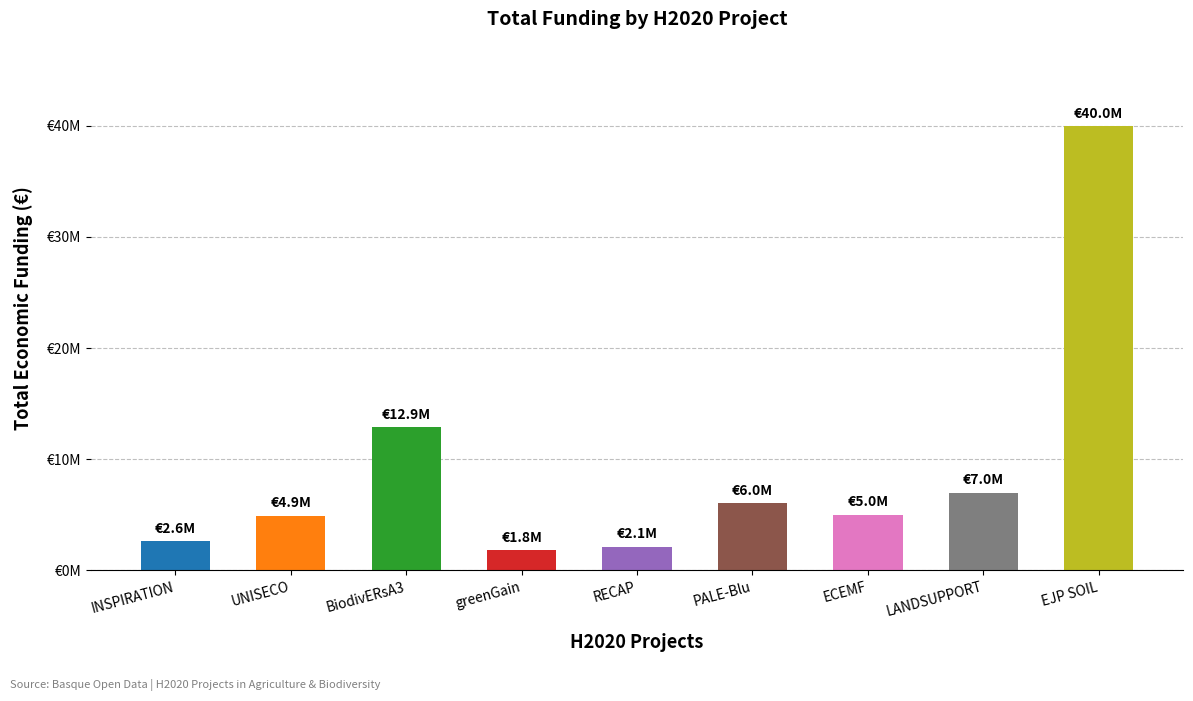

The value at LANDSUPPORT is 6999771. True or false?

True